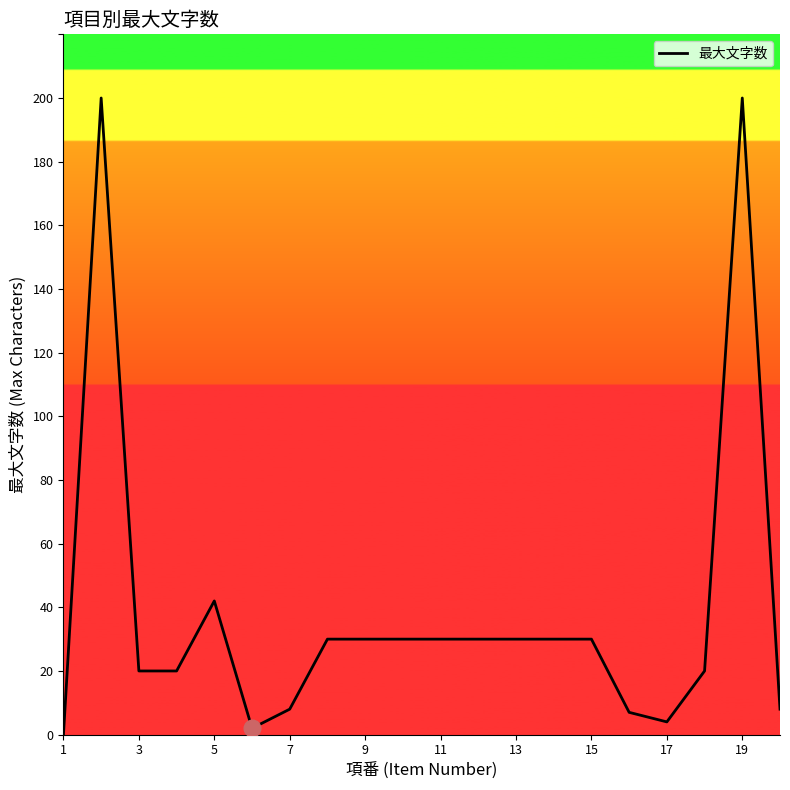

What is the difference between the maximum and minimum values?

200